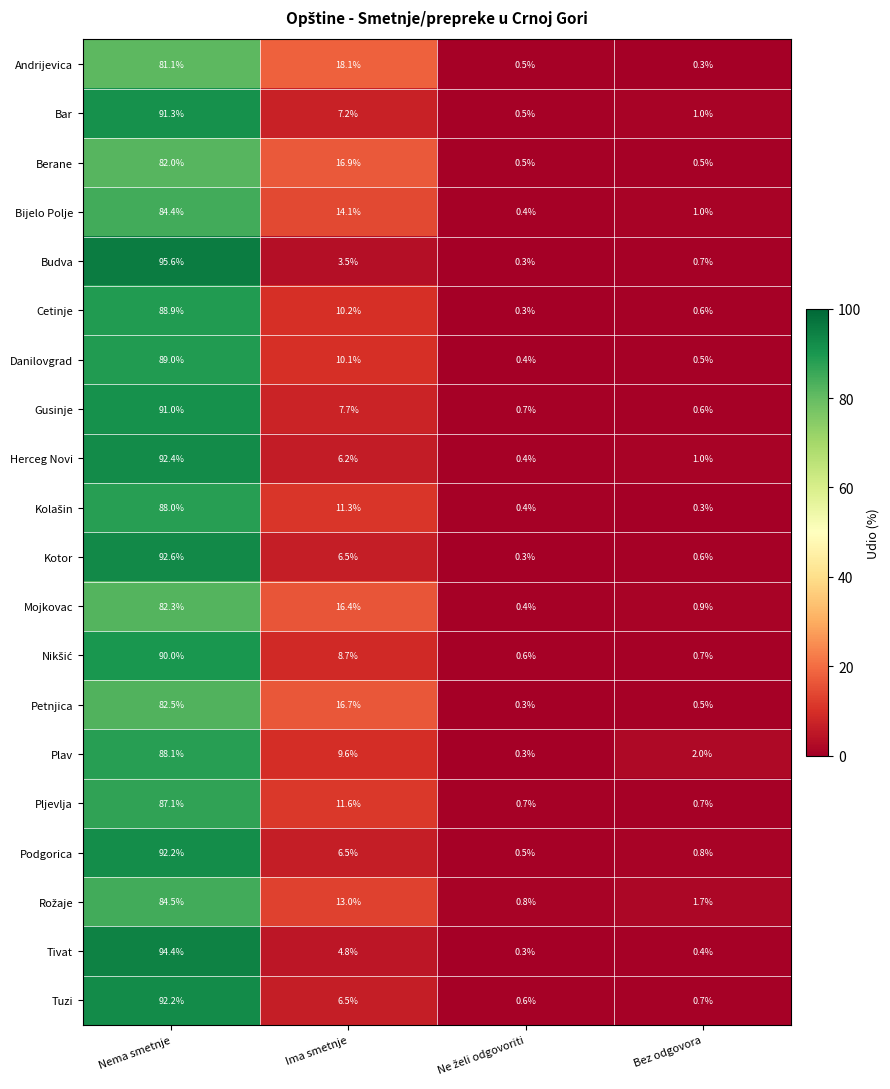

Which series has the widest spread of values?

Budva